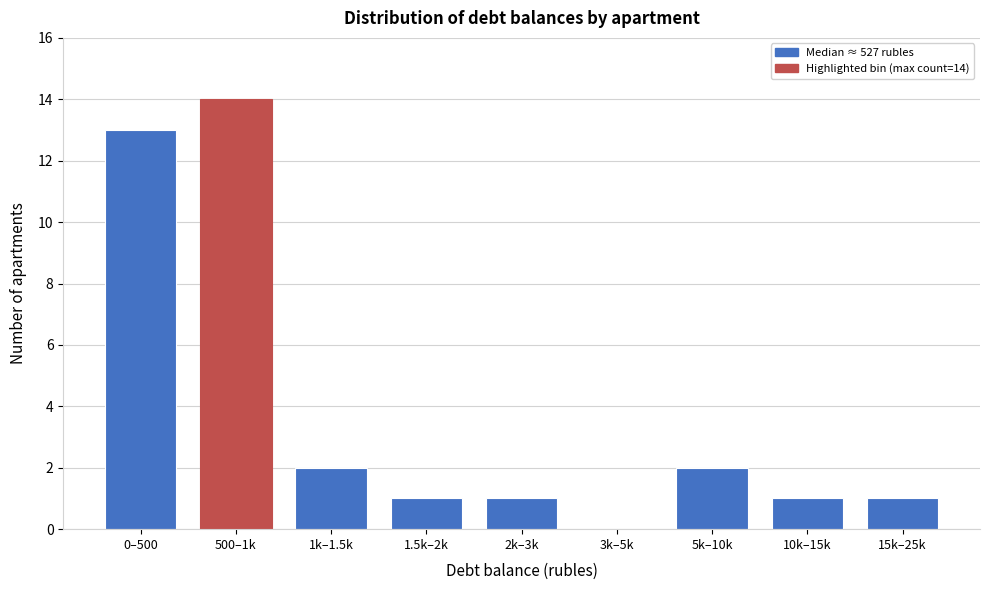

Reading left to right, transcribe all the data shown in this chart.

0–500=13	500–1k=14	1k–1.5k=2	1.5k–2k=1	2k–3k=1	3k–5k=0	5k–10k=2	10k–15k=1	15k–25k=1